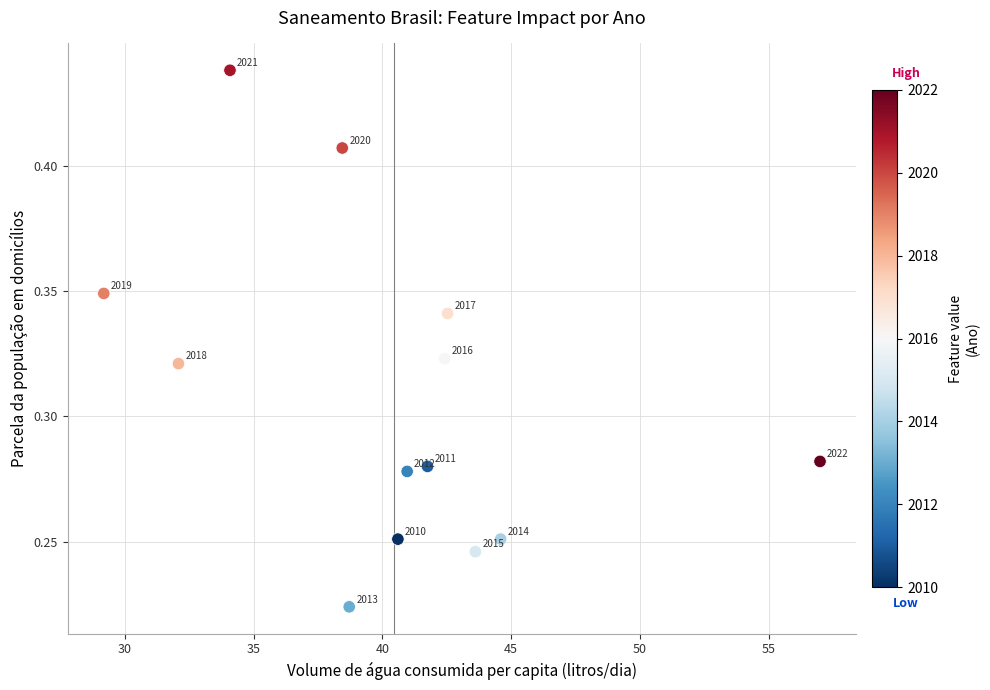

What is the range of X values (max minus min)?

27.8